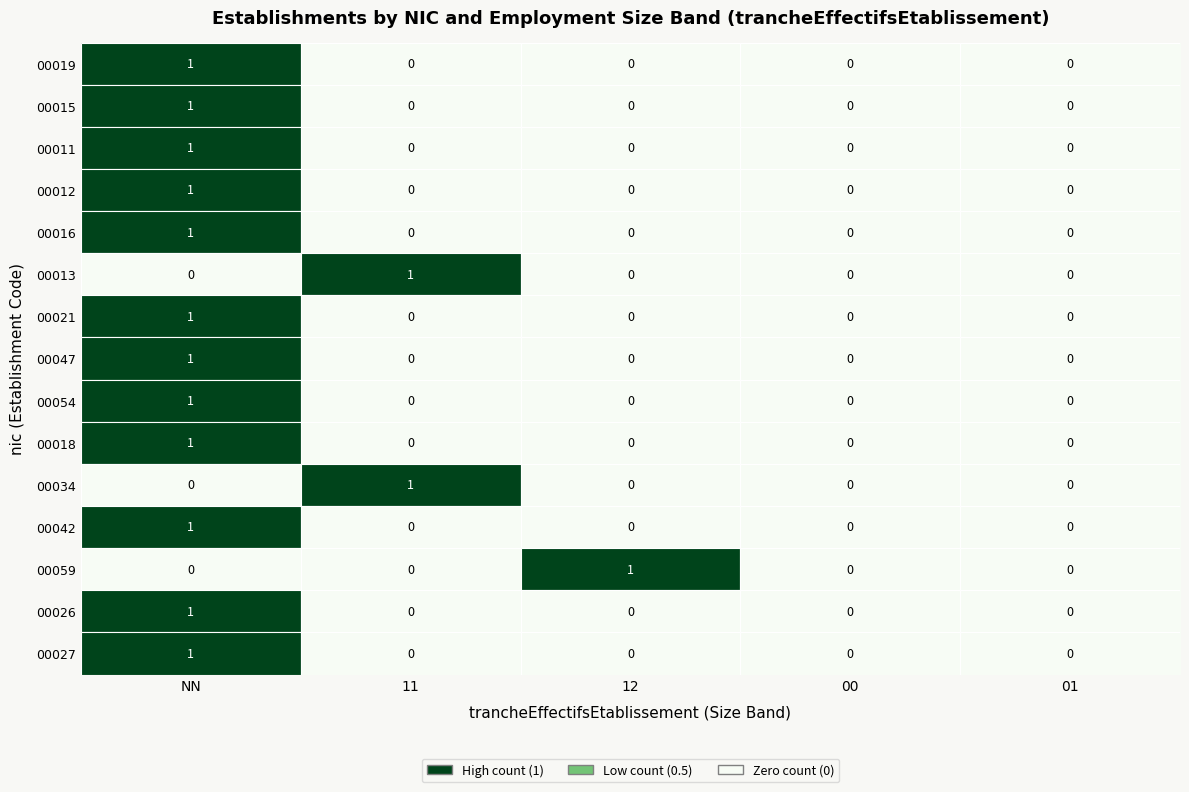

At which label does 00042 reach its peak?

NN